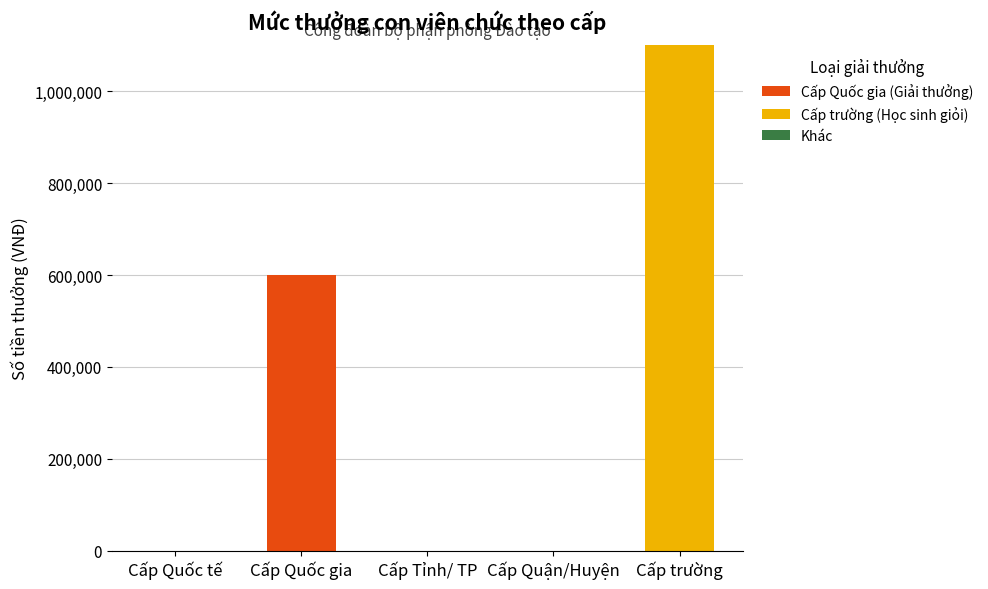

Which category has the highest value in the Cấp Quốc gia (Giải thưởng) series?

Cấp Quốc gia